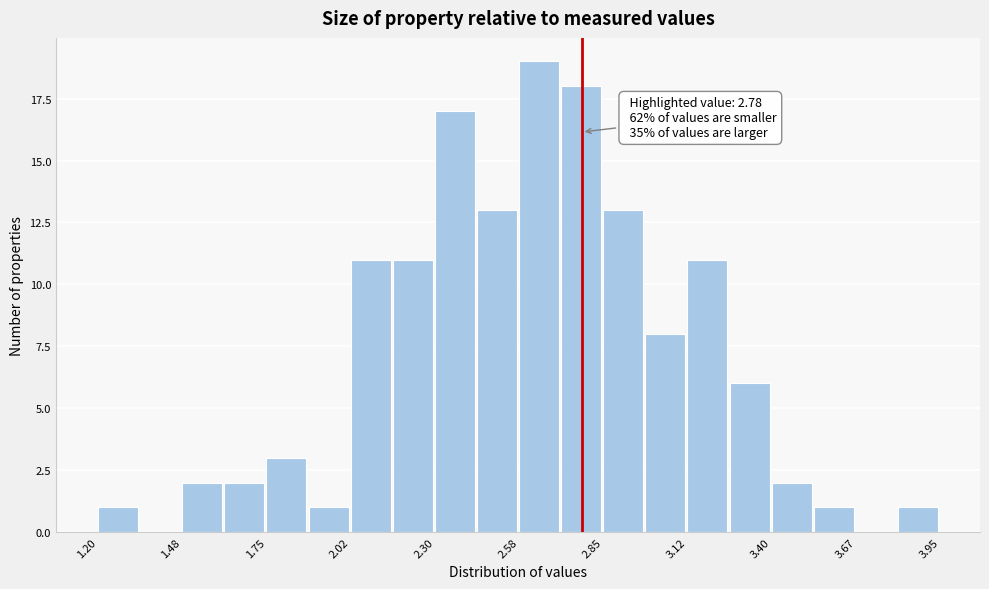

Around what value on the x-axis is the tallest bar? Give the approximate position of its centre, as read against the axis.

2.65